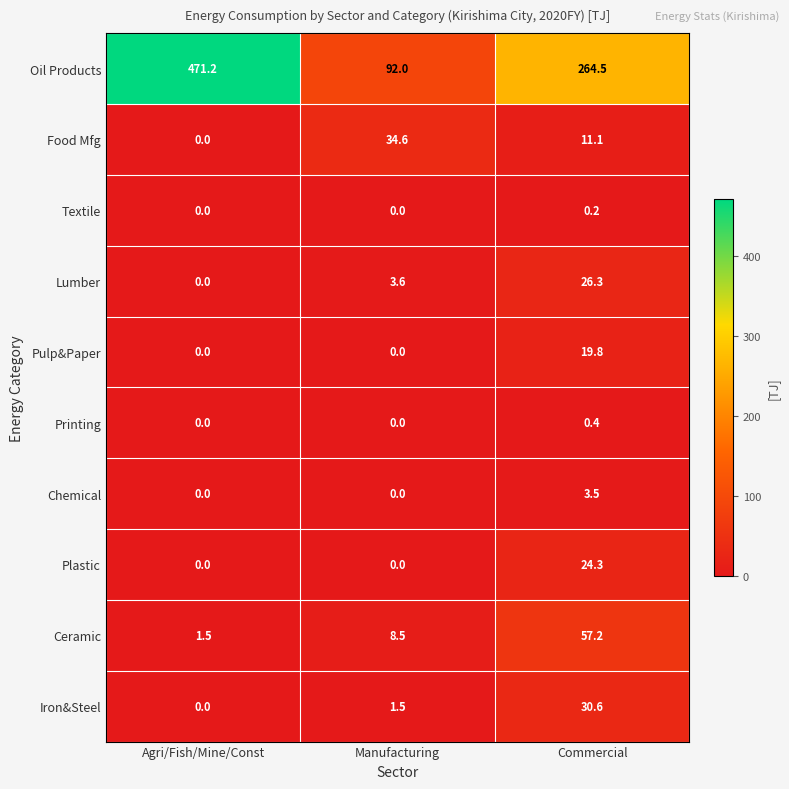

Between Agri/Fish/Mine/Const and Manufacturing, which series saw the biggest shift?

Oil Products